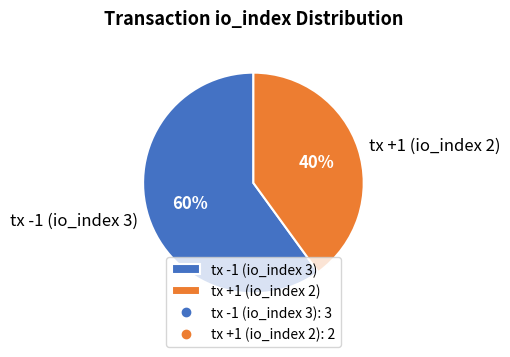

Count the number of slices in the pie.

2